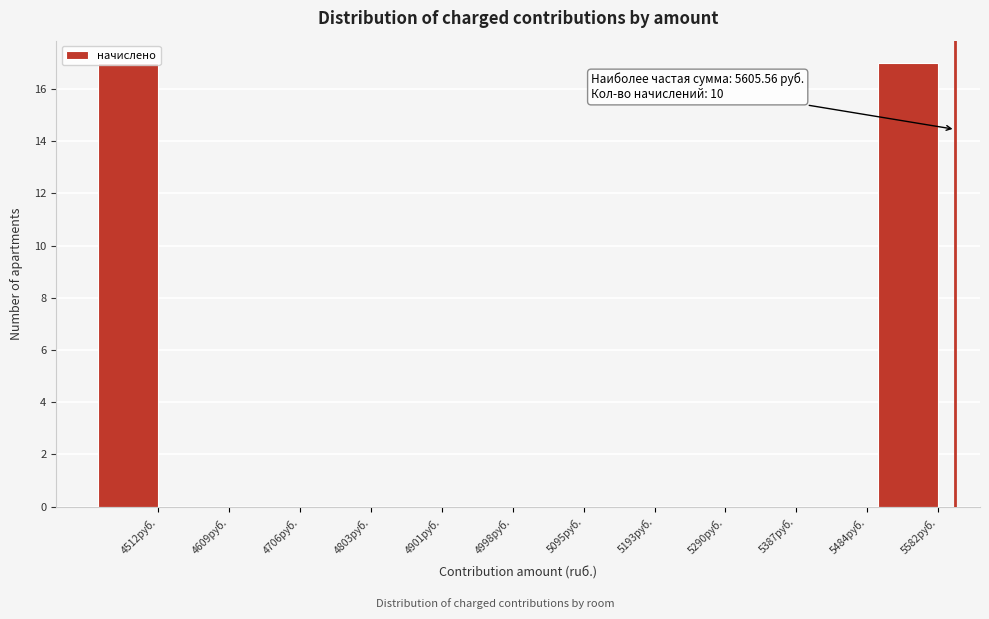

True or false: the data shows 17 at 4512руб..

True